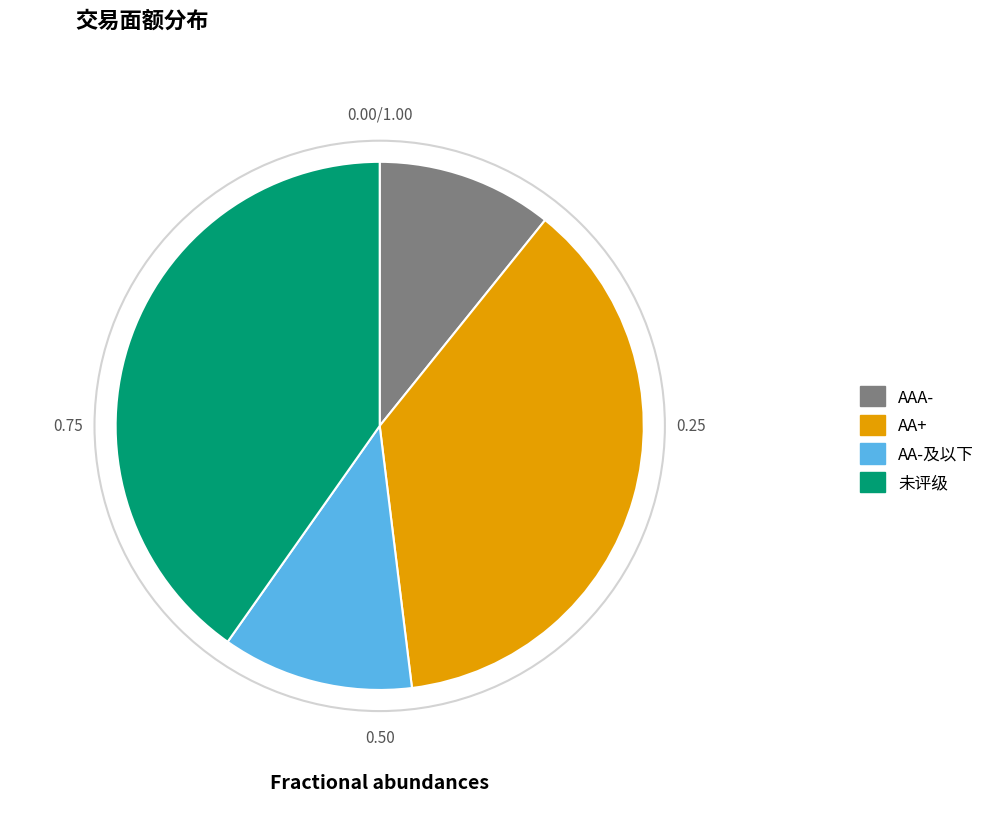

Is it true that AA-及以下 is 26% of the pie?

False